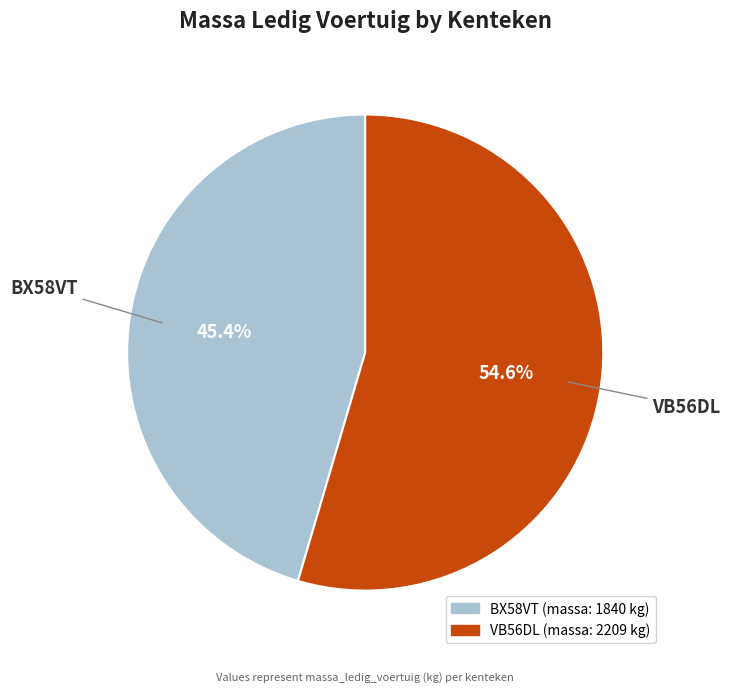

What is the largest slice in the pie chart?

VB56DL